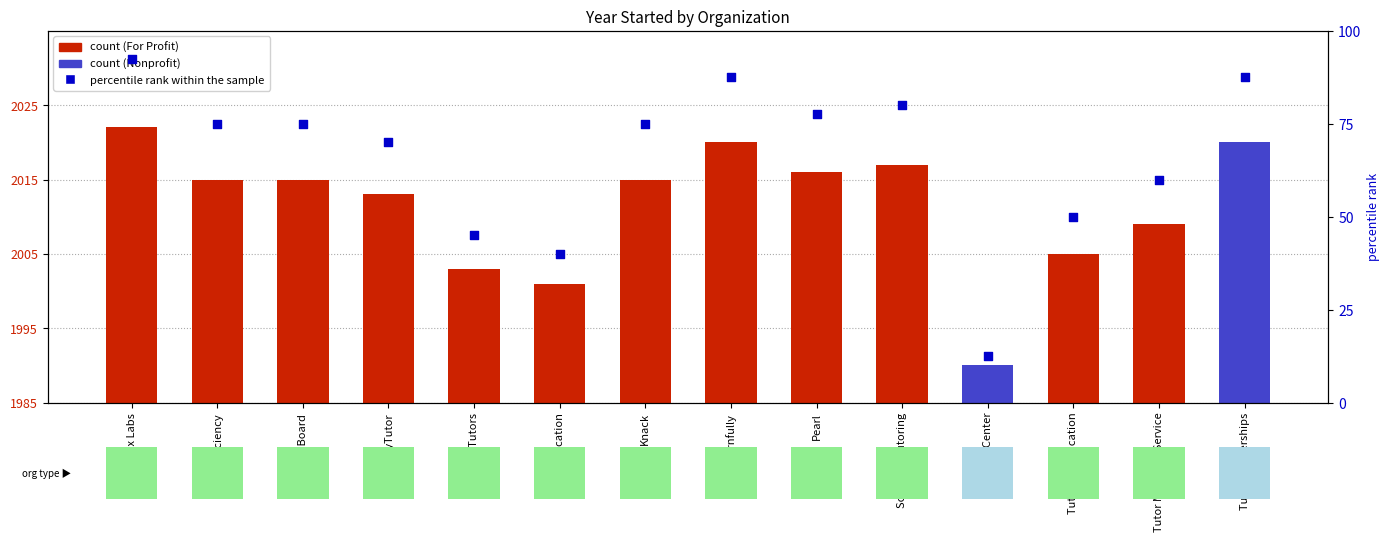

Which series has the largest total across all categories?

percentile rank within the sample